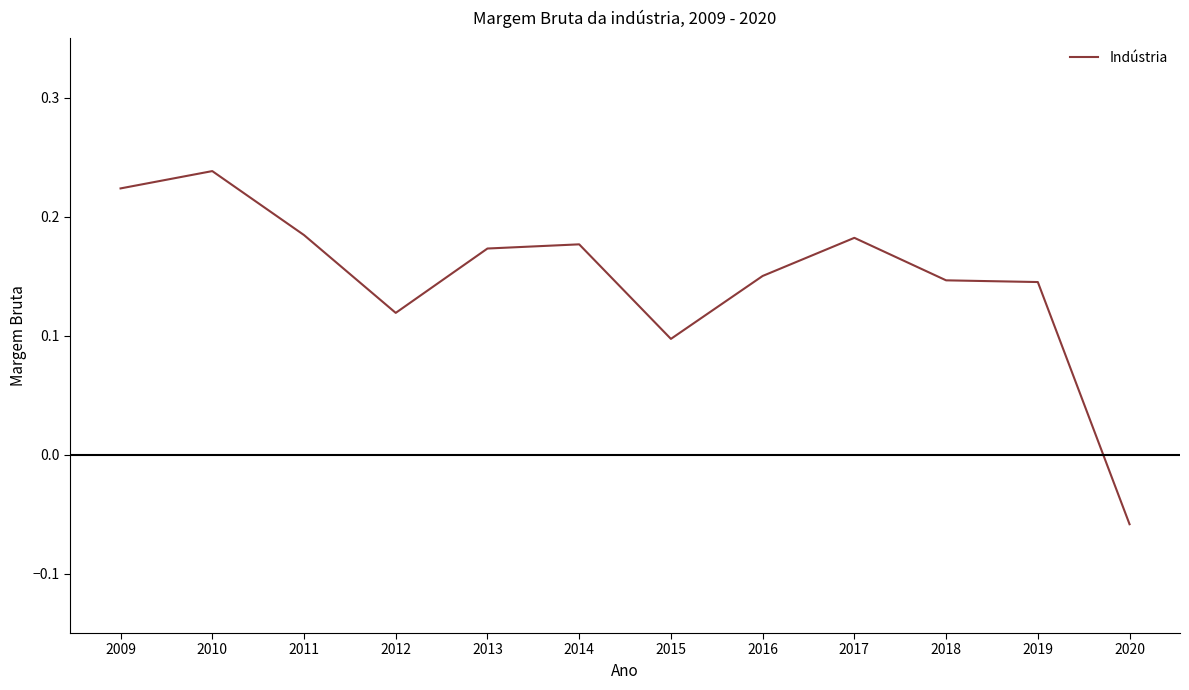

The chart shows a value of 0.1 at 2014. True or false?

False